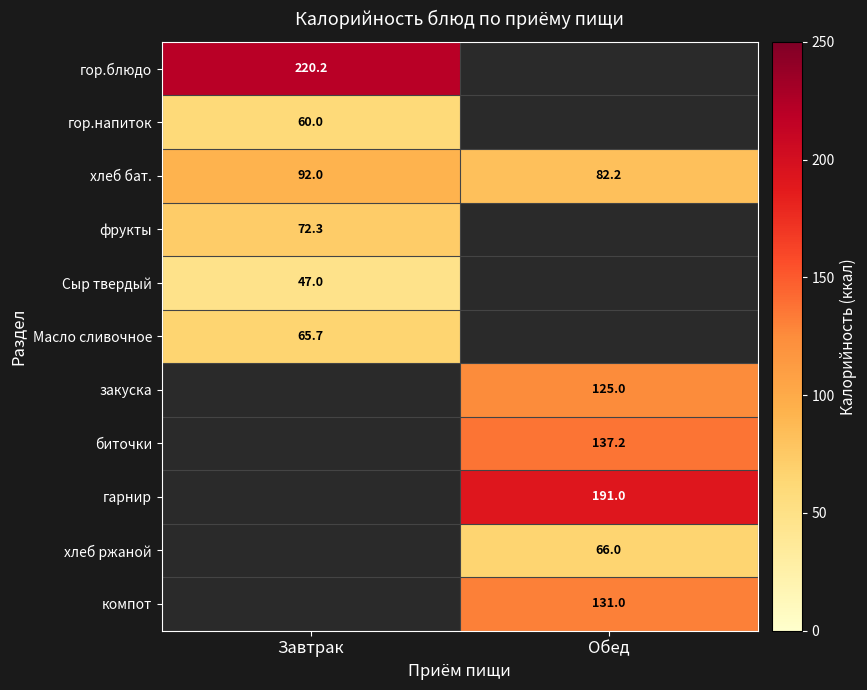

Is it true that фрукты equals 72.3 at Завтрак?

True